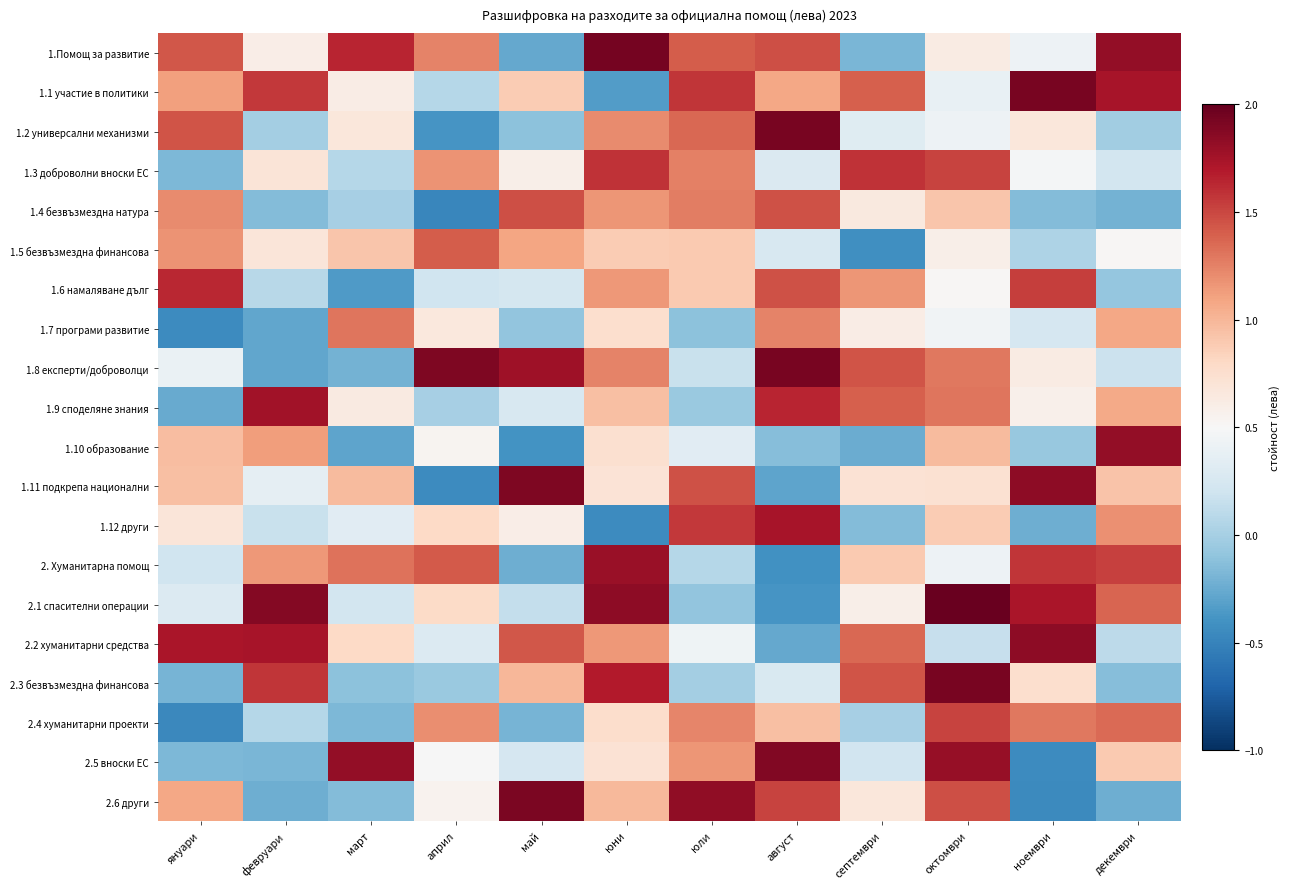

What is the total value across all series at септември?

13.4